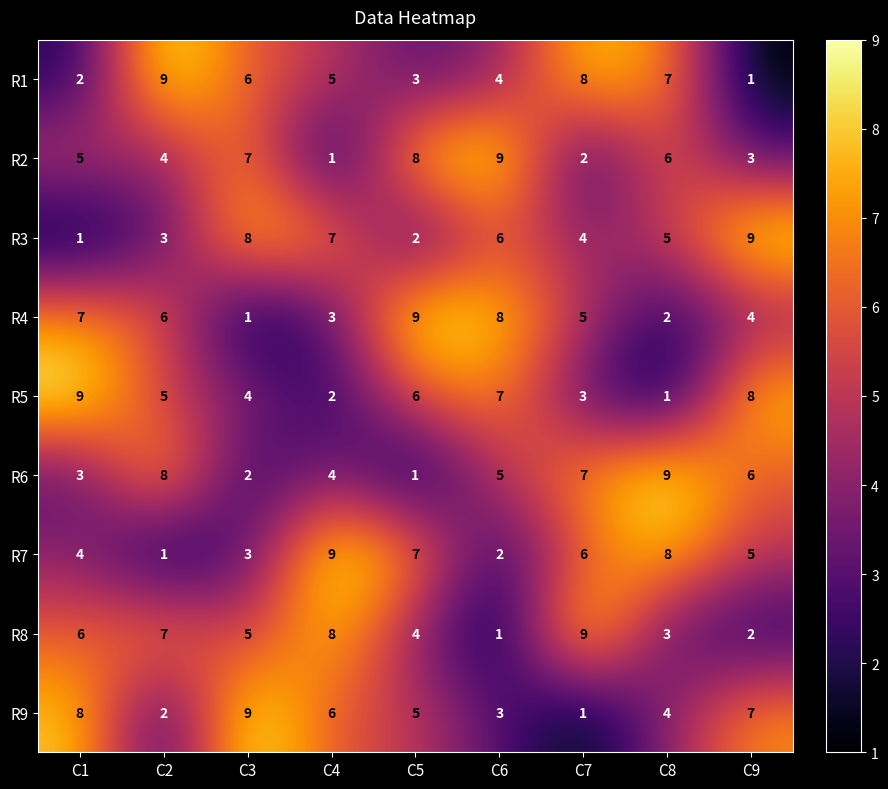

What is the spread (max minus min) of values at C2?

8